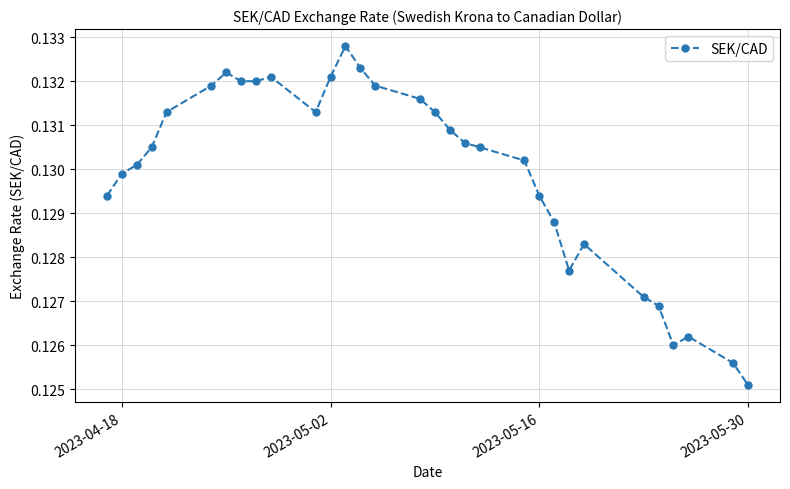

What is the sum of all values?

4.0